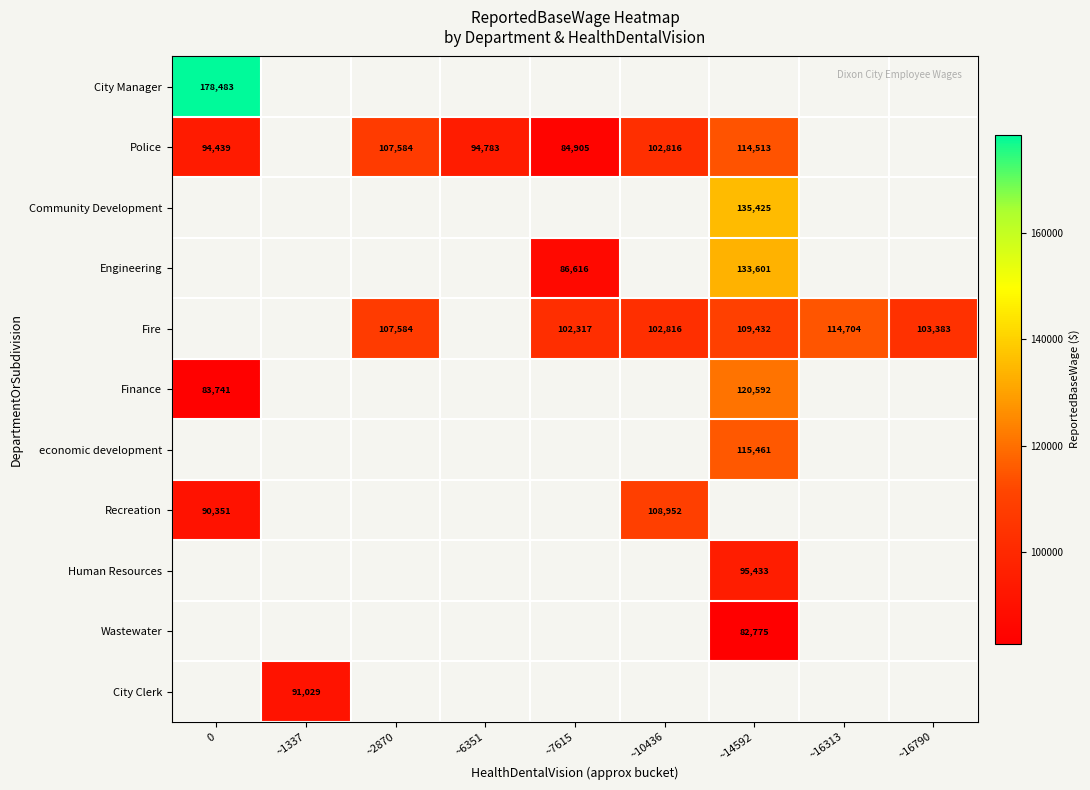

Is it true that Community Development equals 224712 at ~14592?

False